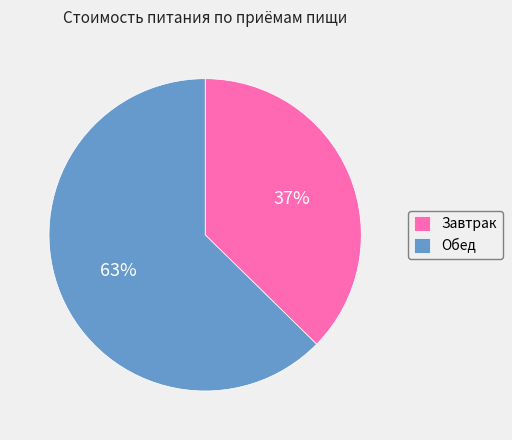

How many slices are in this pie chart?

2